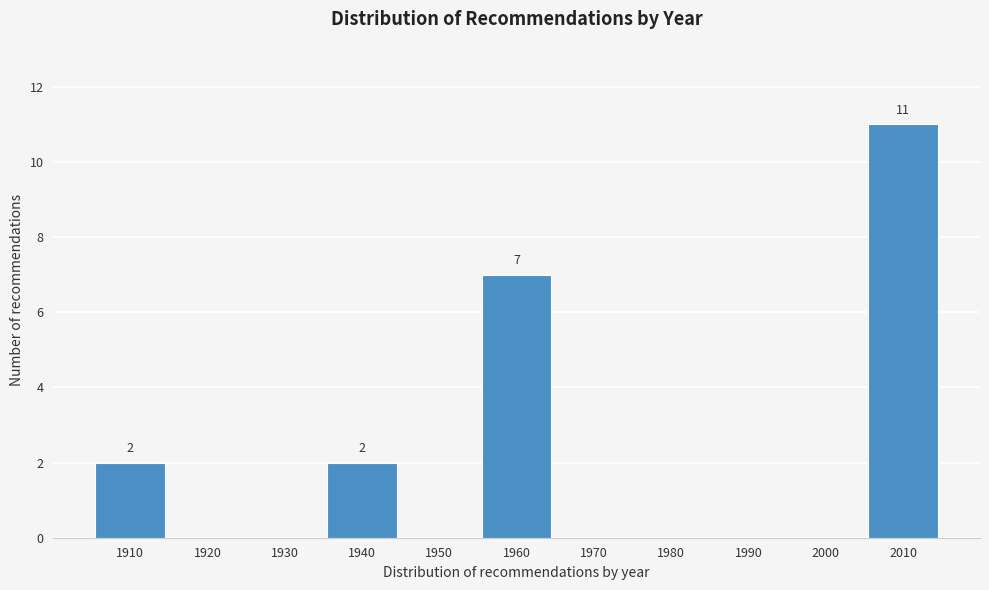

Reading right to left, transcribe all the data shown in this chart.

2010=11	2000=0	1990=0	1980=0	1970=0	1960=7	1950=0	1940=2	1930=0	1920=0	1910=2